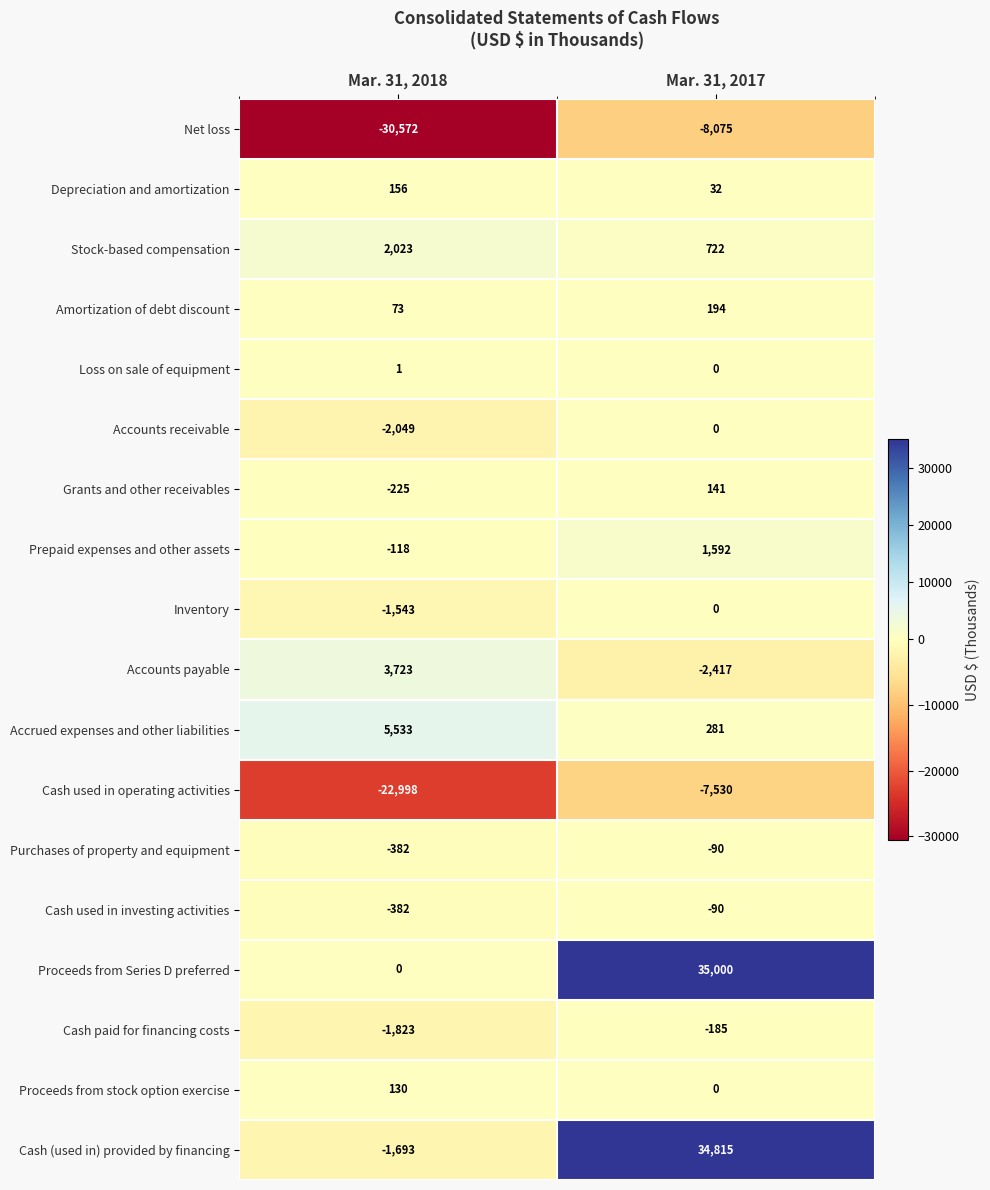

What is the sum of the Accounts payable values at Mar. 31, 2018 and Mar. 31, 2017?

1306